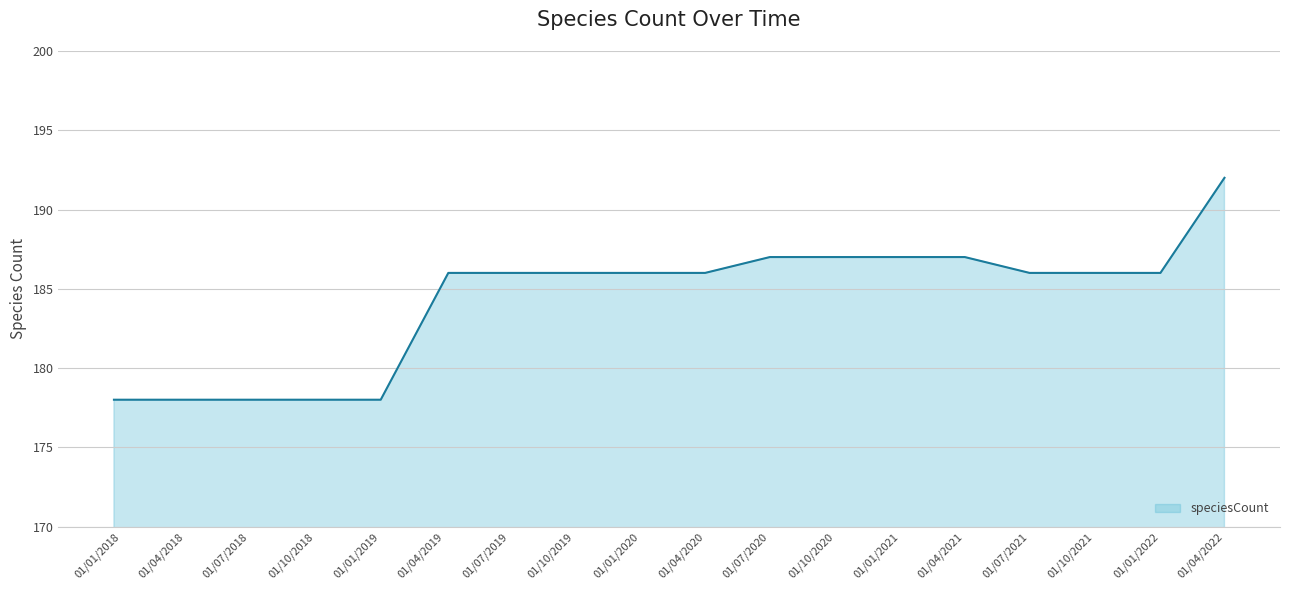

What is the maximum value shown in the chart?

192